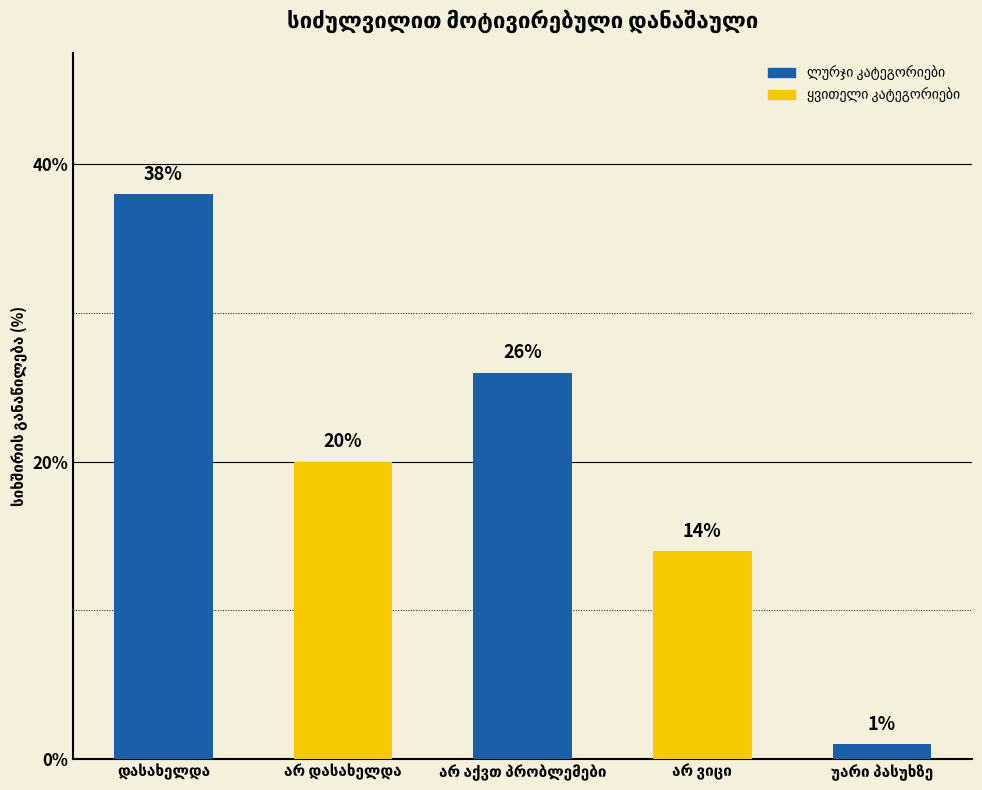

What is the maximum value shown in the chart?

38